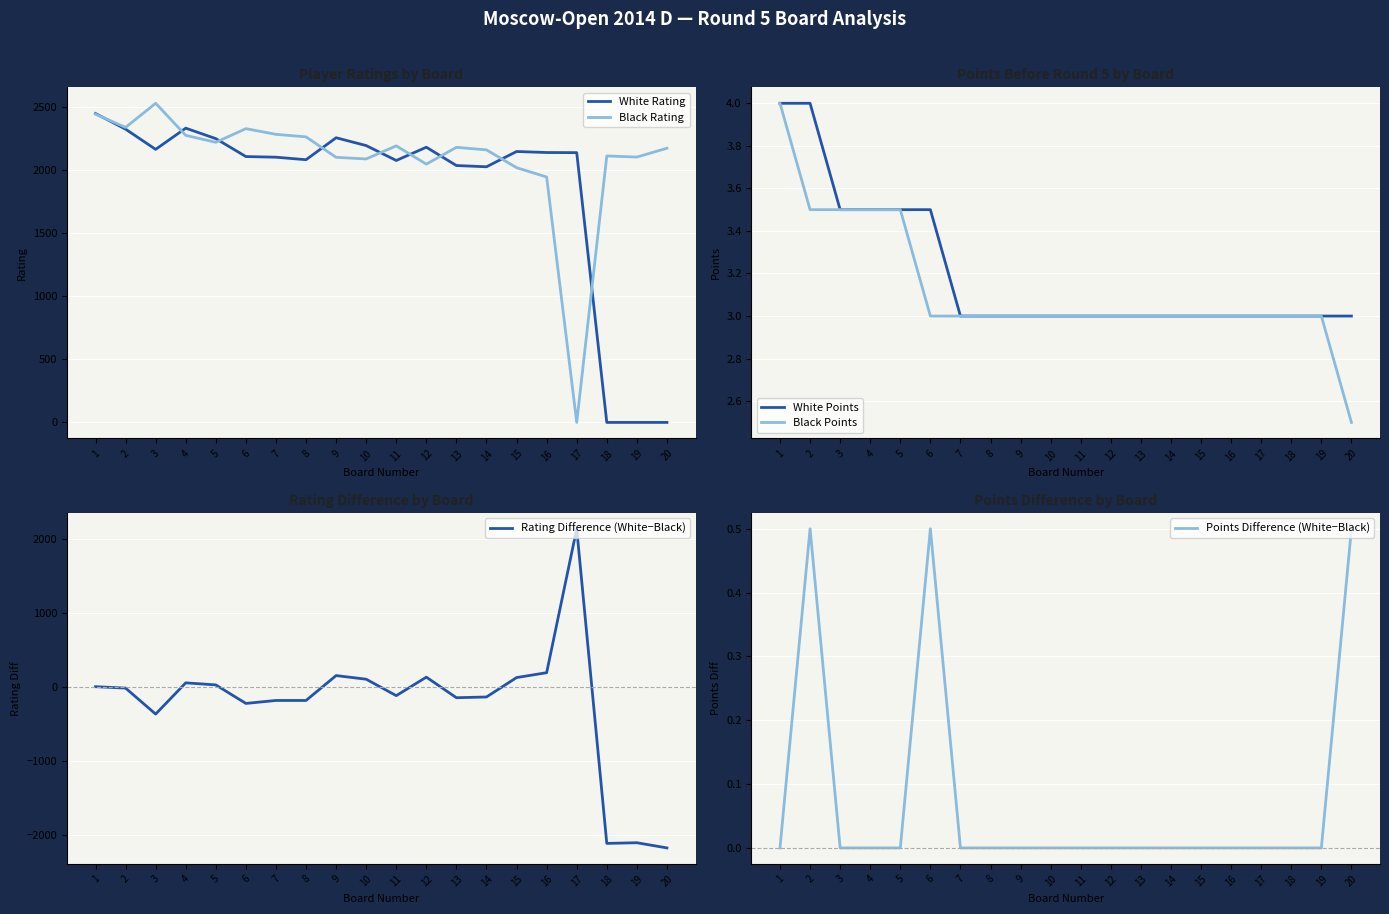

The Rating Difference (White−Black) series shows 29.0 at 5. True or false?

True